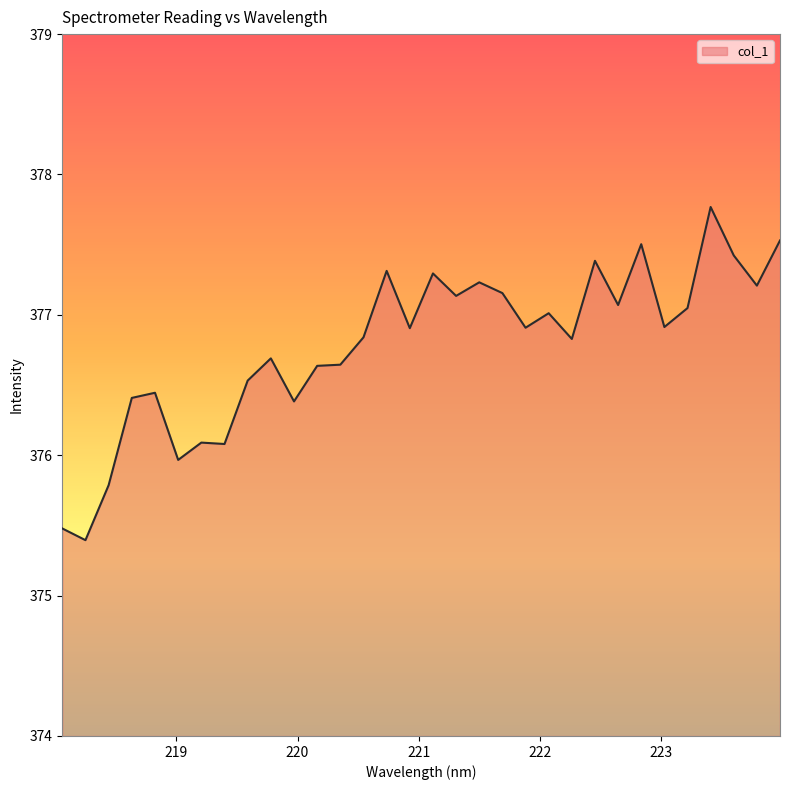

What is the minimum value shown in the chart?

375.4